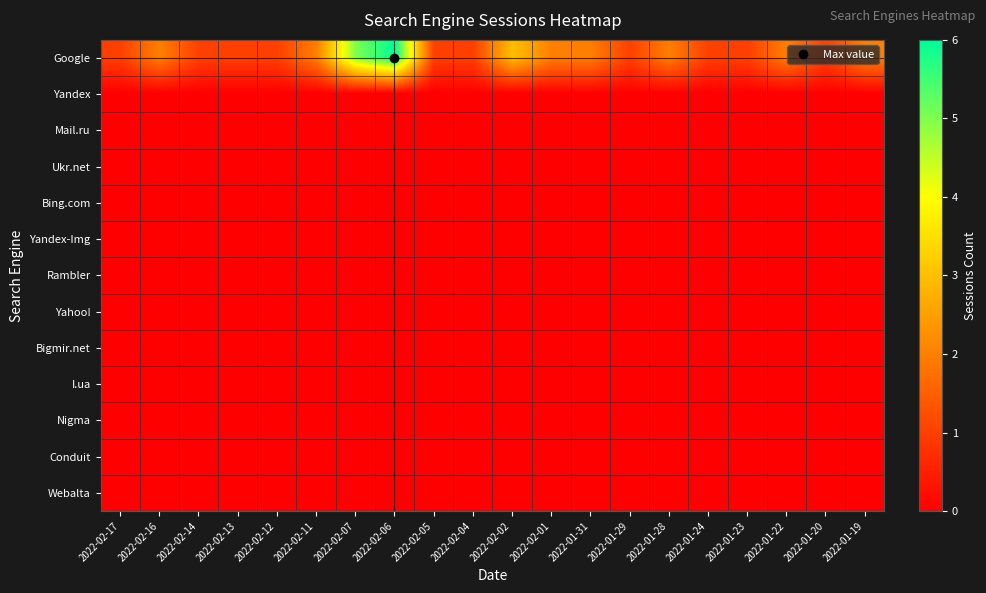

Which series has the largest total across all categories?

Google